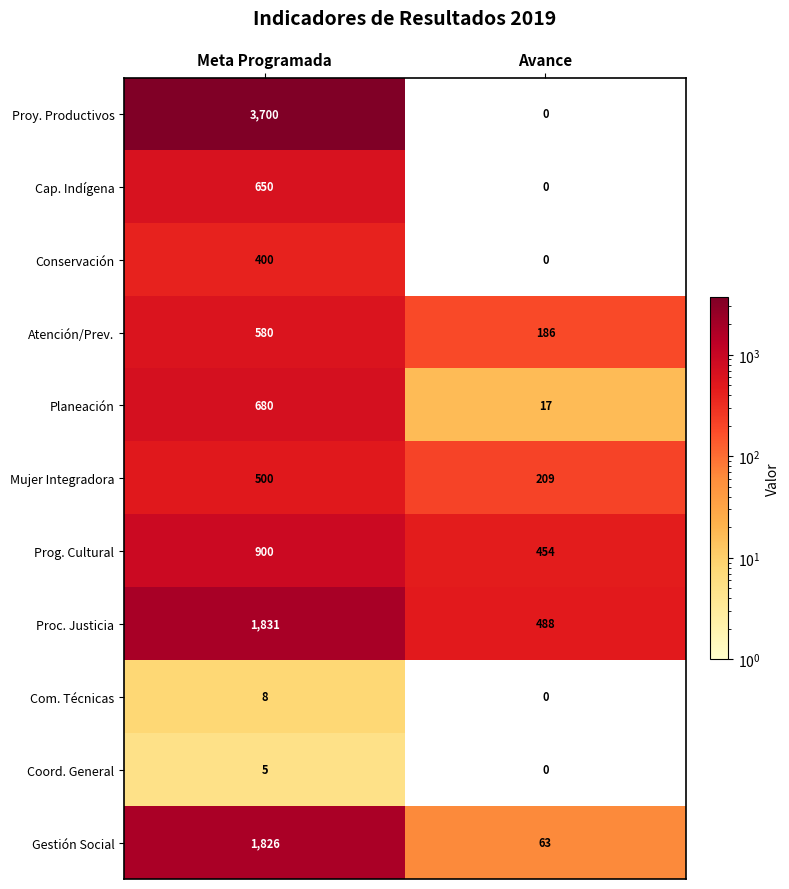

Rank the series by their maximum value, from highest to lowest.

Proy. Productivos, Proc. Justicia, Gestión Social, Prog. Cultural, Planeación, Cap. Indígena, Atención/Prev., Mujer Integradora, Conservación, Com. Técnicas, Coord. General